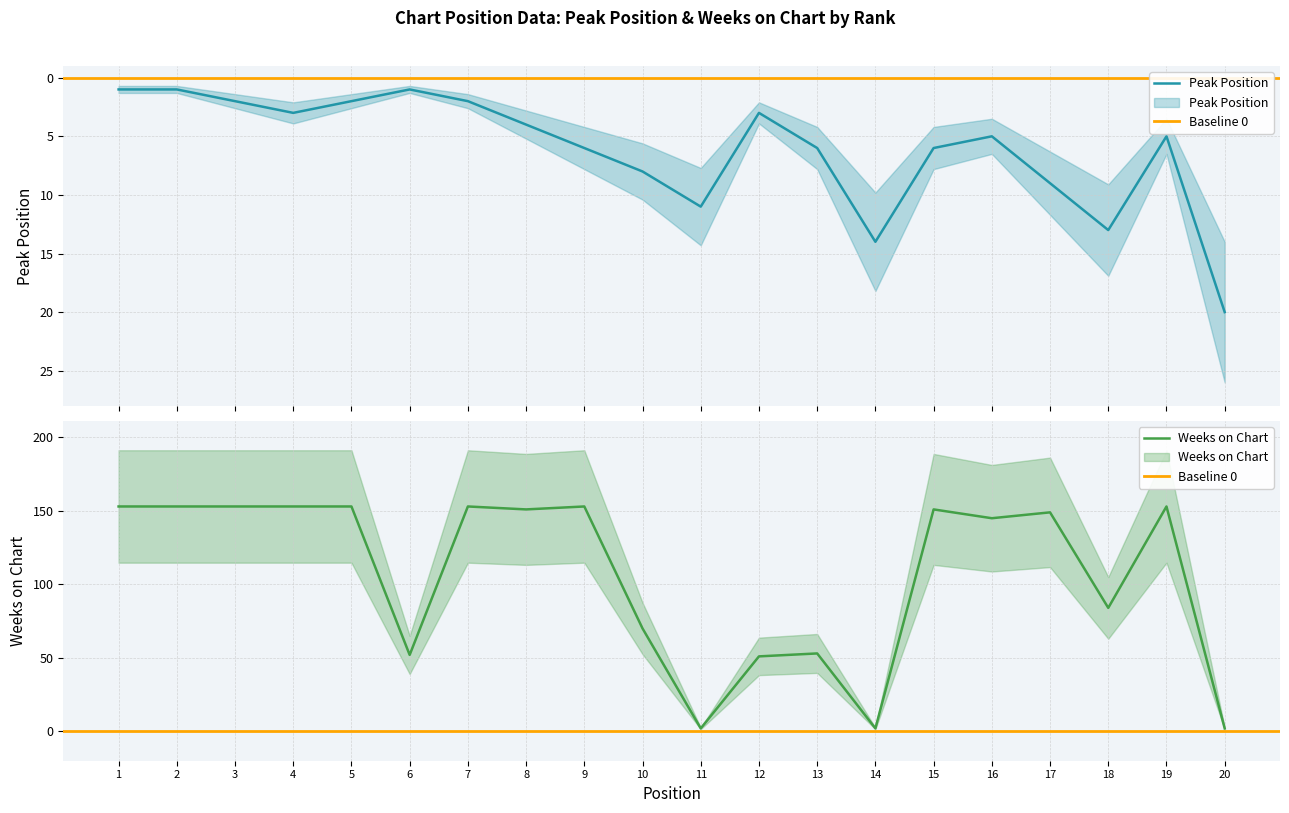

At which category does Peak Position reach its first local peak?

4